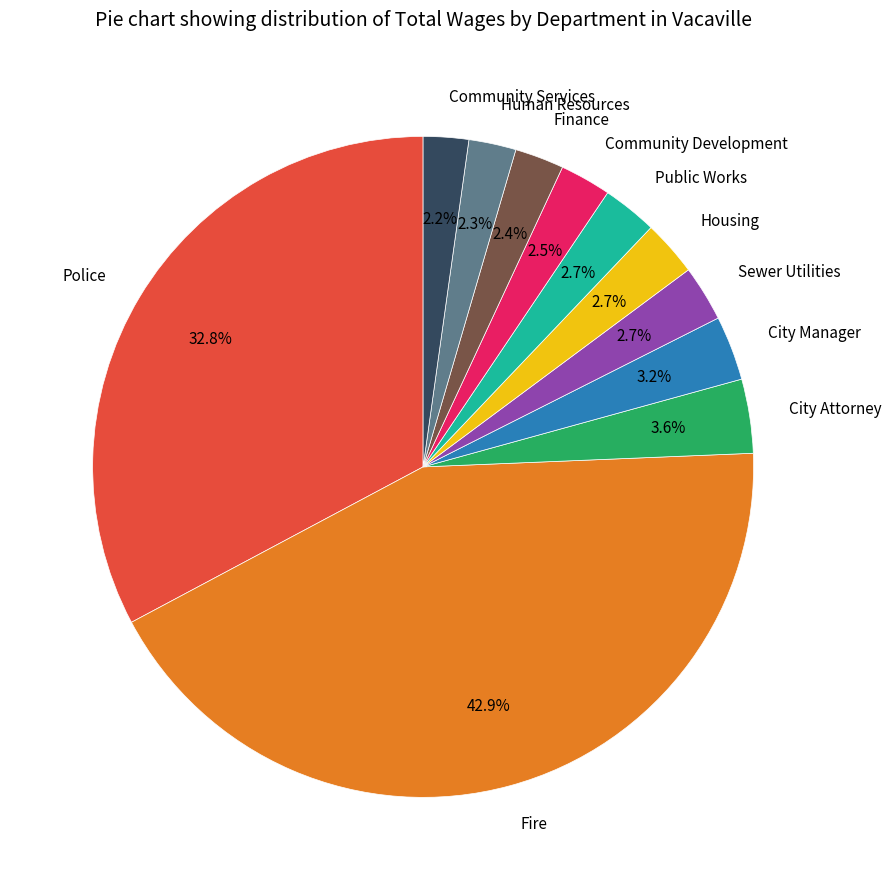

What is the largest slice in the pie chart?

Fire